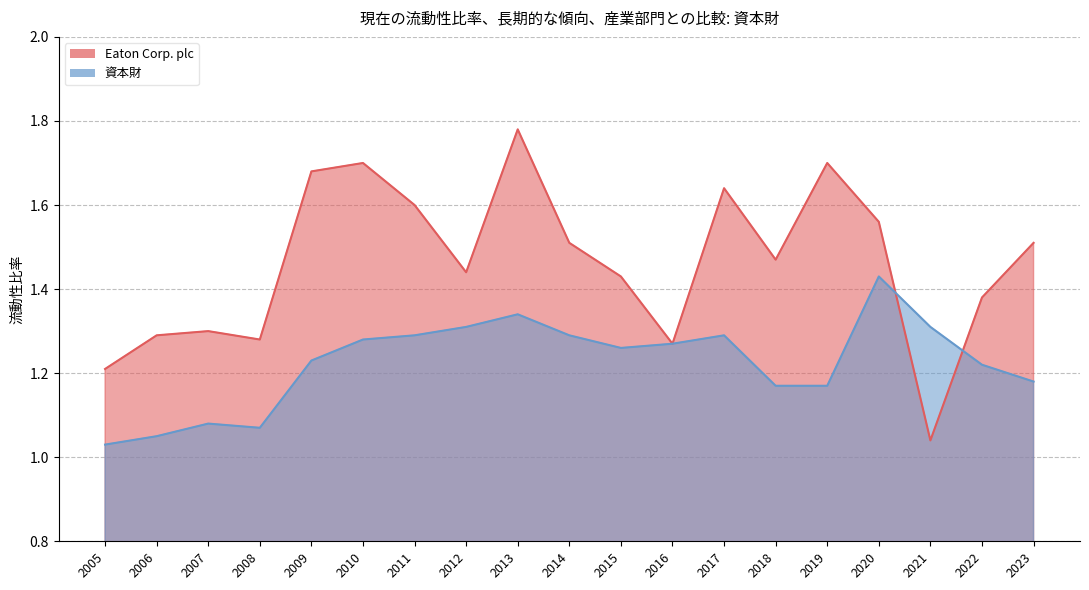

After their last crossing, which series has the higher values: Eaton Corp. plc or 資本財?

Eaton Corp. plc